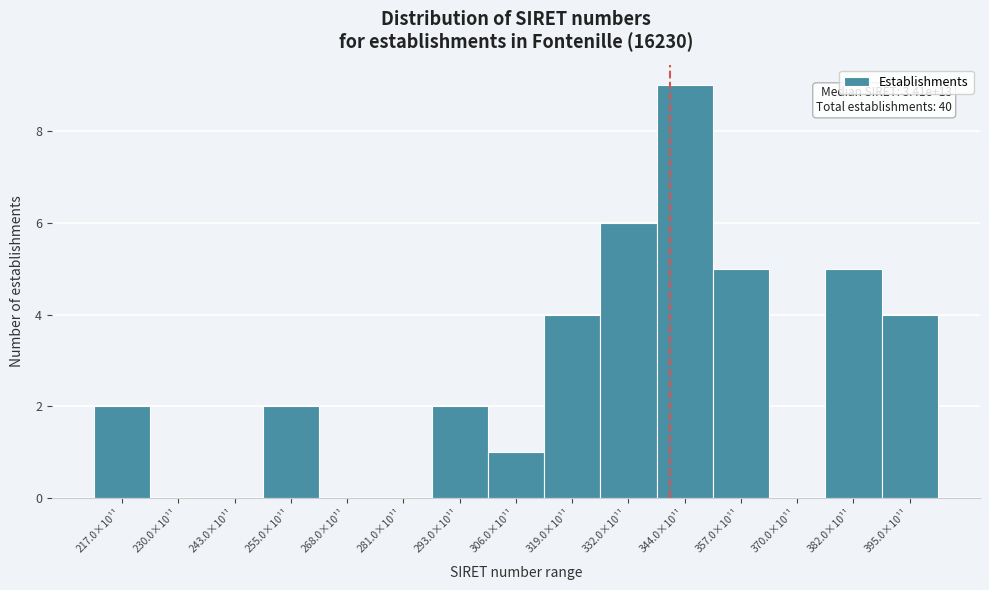

Reading left to right, list all the values displayed in this chart.

217.0×10¹¹=2	230.0×10¹¹=0	243.0×10¹¹=0	255.0×10¹¹=2	268.0×10¹¹=0	281.0×10¹¹=0	293.0×10¹¹=2	306.0×10¹¹=1	319.0×10¹¹=4	332.0×10¹¹=6	344.0×10¹¹=9	357.0×10¹¹=5	370.0×10¹¹=0	382.0×10¹¹=5	395.0×10¹¹=4